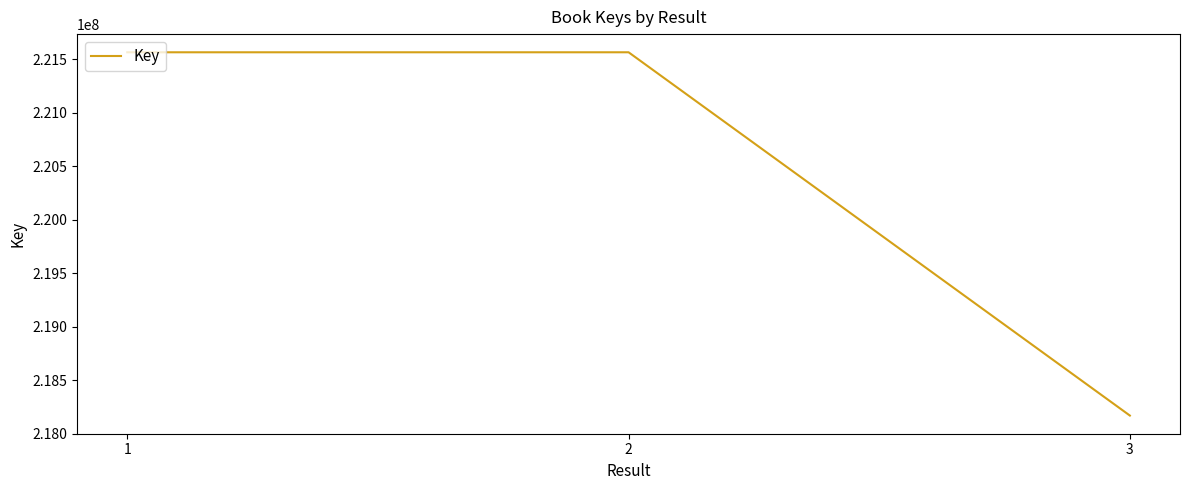

The value at 2 is 221567500. True or false?

True